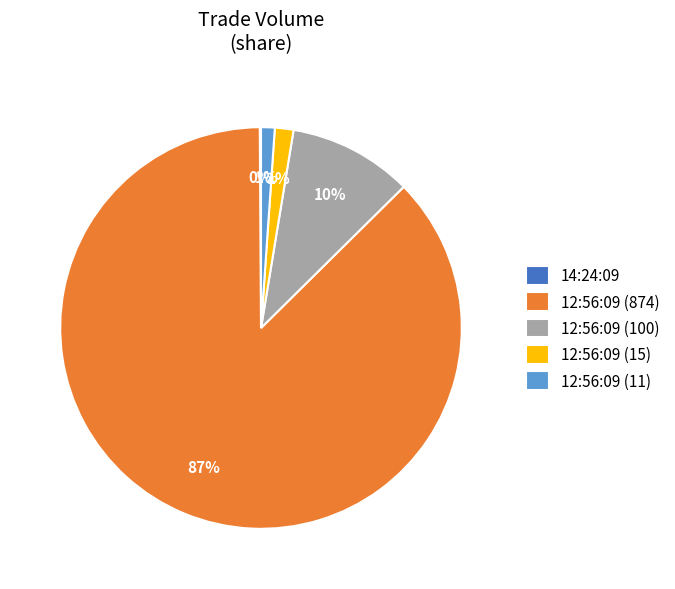

Combined, do 12:56:09 (100) and 12:56:09 (11) account for over 50%?

No